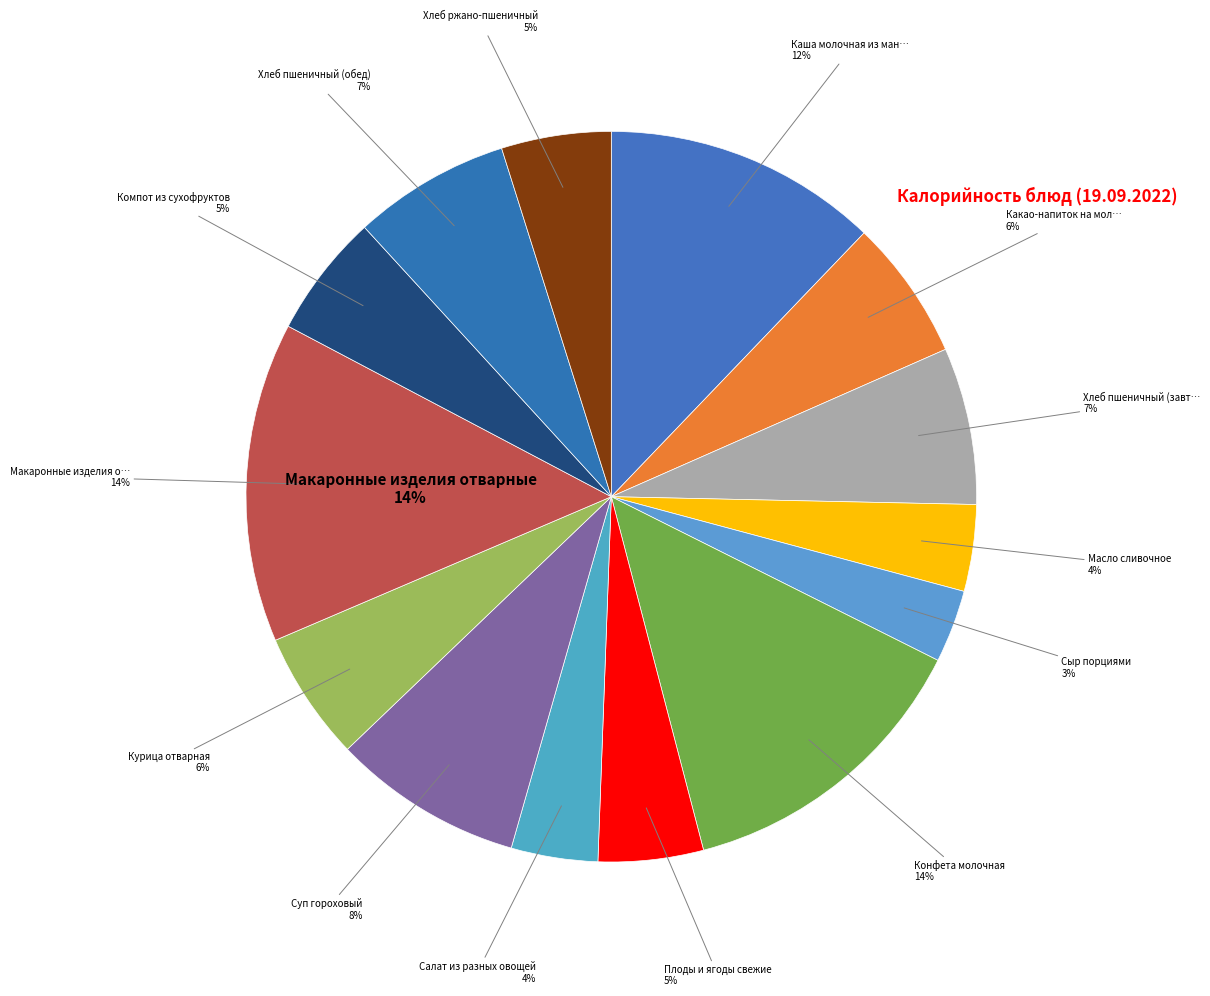

Is there a majority slice in this chart?

No